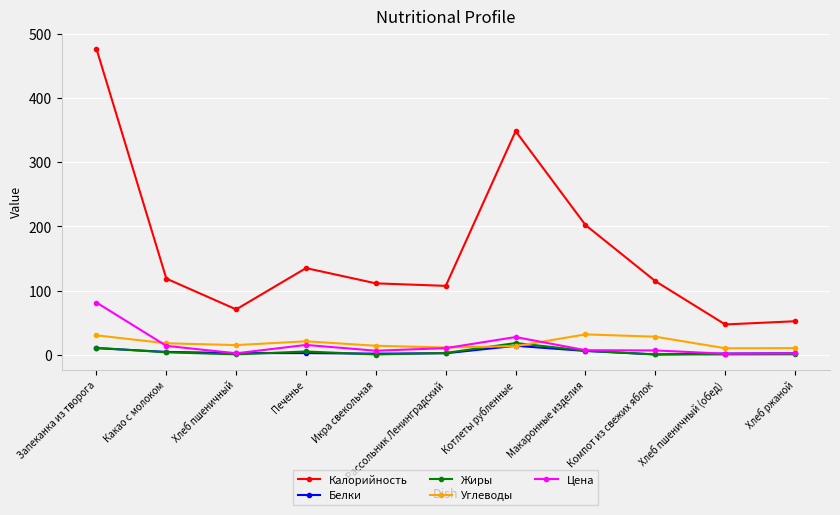

List the series in order of their peak value, lowest first.

Белки, Жиры, Углеводы, Цена, Калорийность